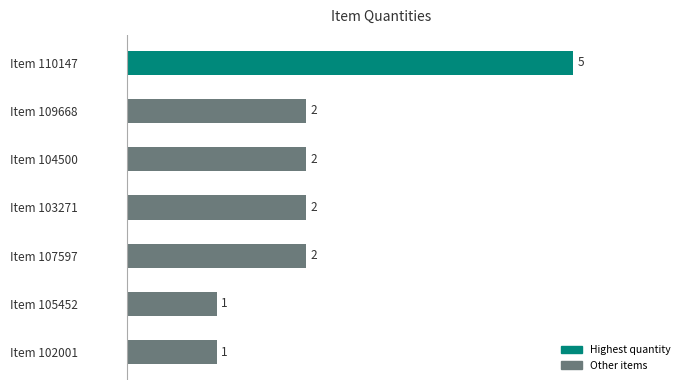

Count the values in the range 1 to 2.

6